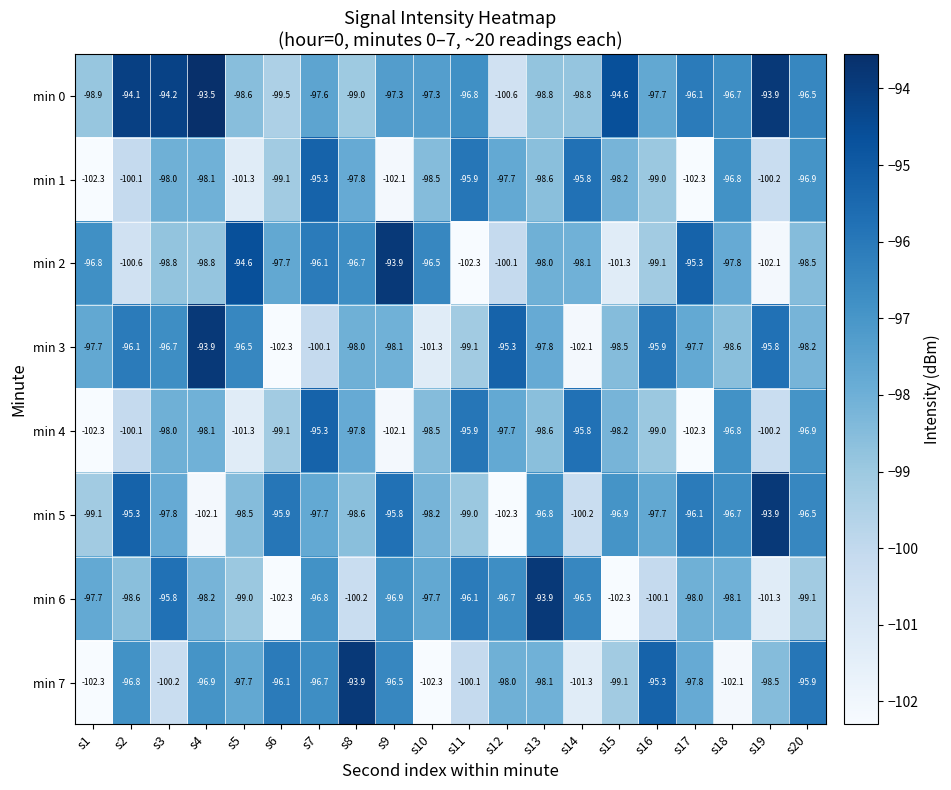

True or false: min 1 has a value of -29.5 at s18.

False